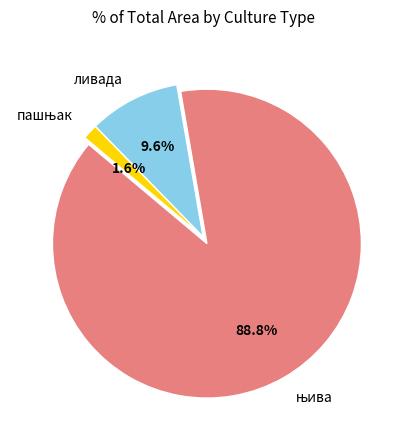

Is there any slice that represents more than half of the pie?

Yes